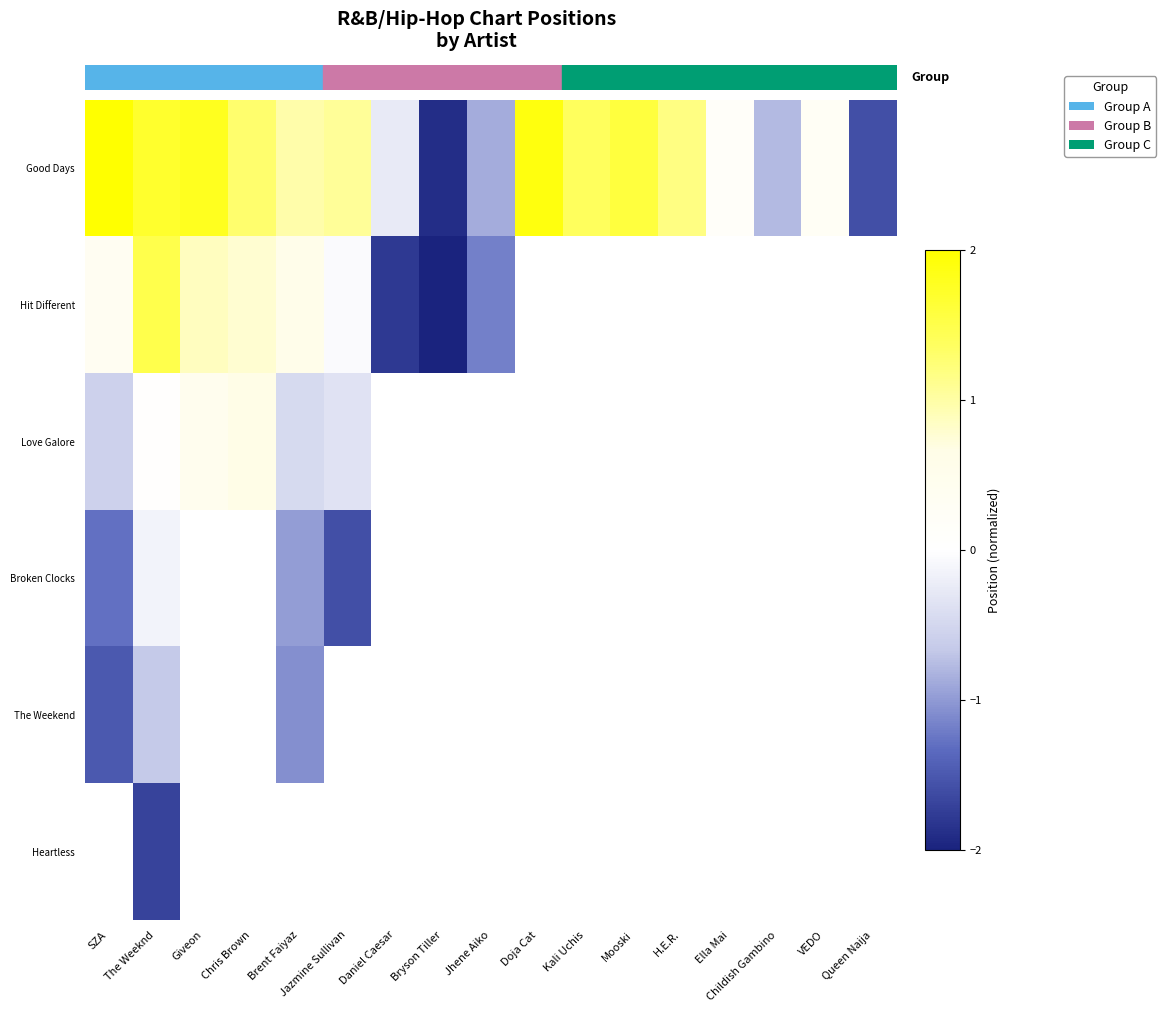

At which label does Broken Clocks reach its peak?

The Weeknd